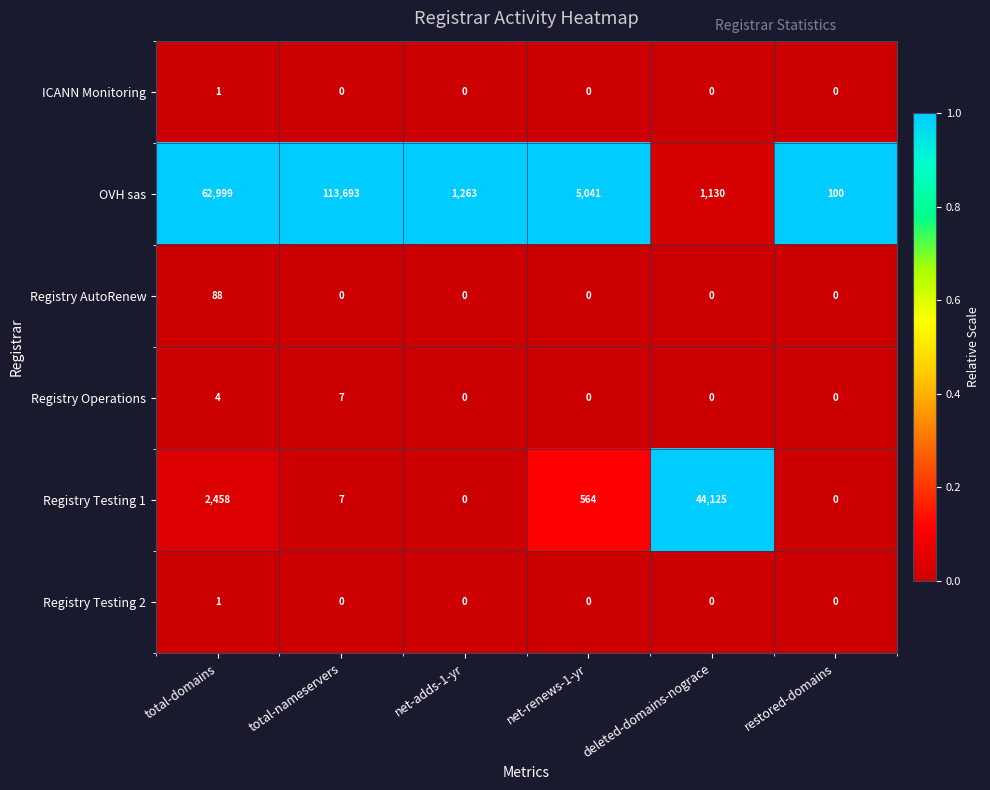

What is the total value across all series at total-nameservers?

113707